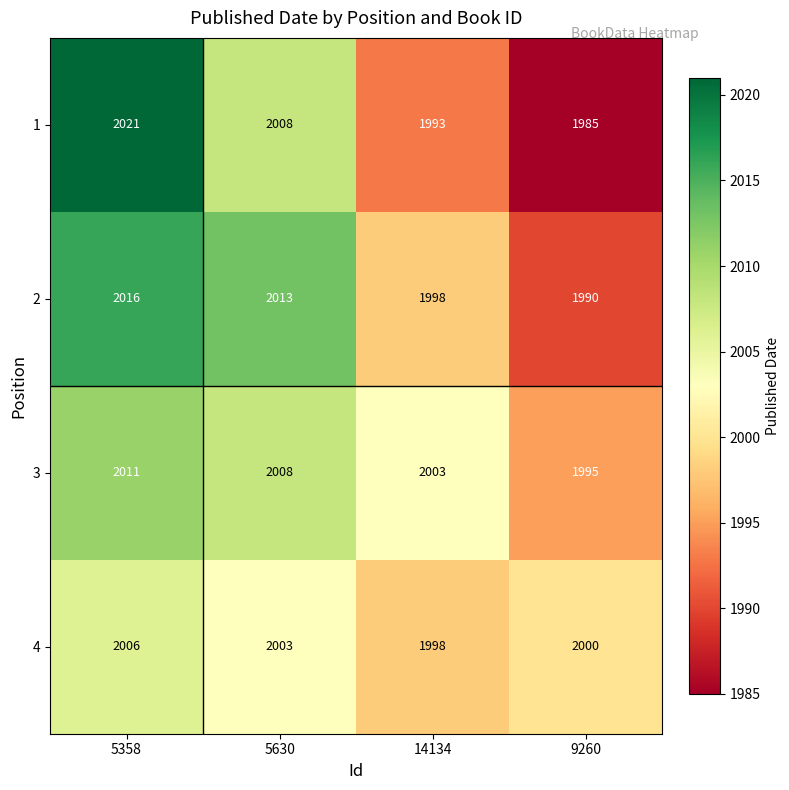

The value of 2 at 5630 is 2013. True or false?

True